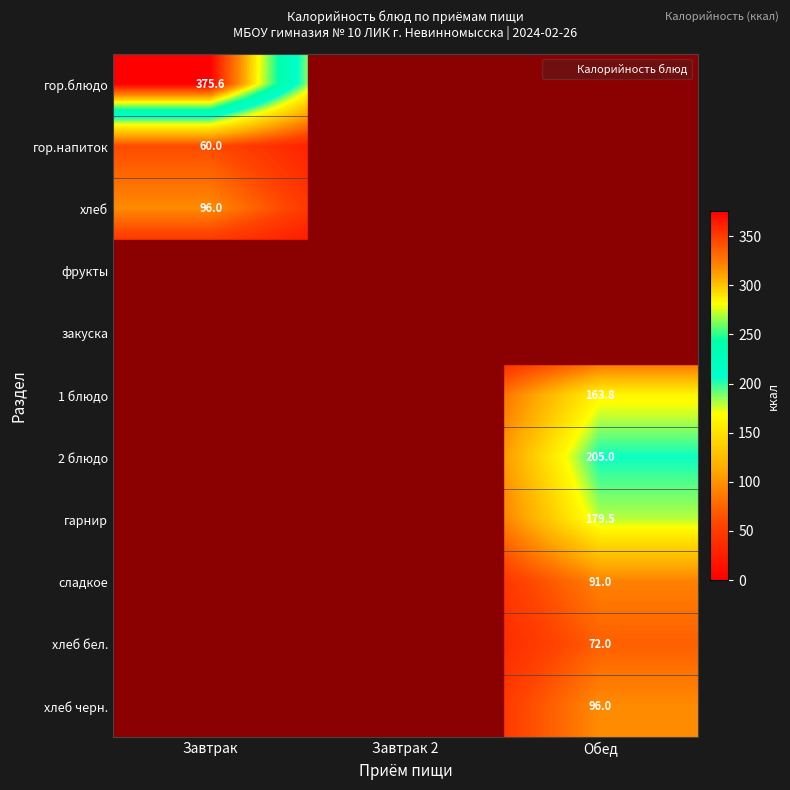

The 2 блюдо series shows 0.0 at Завтрак 2. True or false?

True